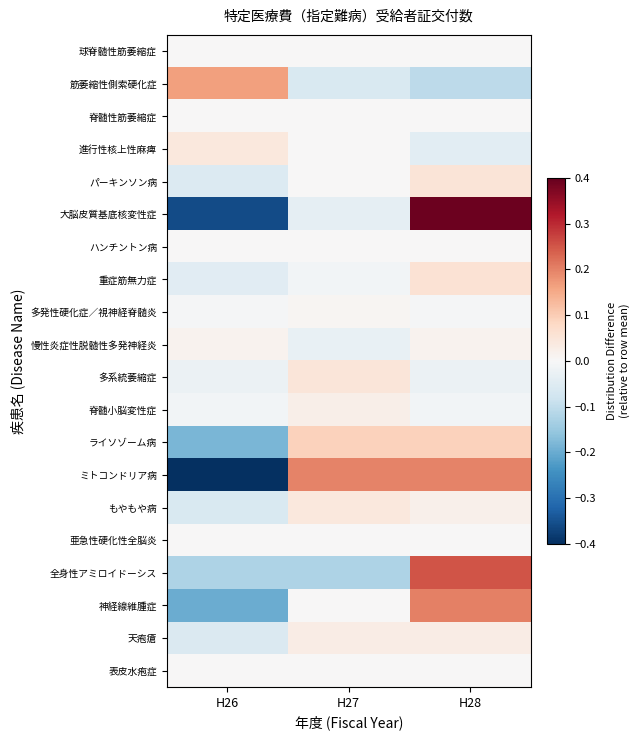

Which series has the widest spread of values?

大脳皮質基底核変性症